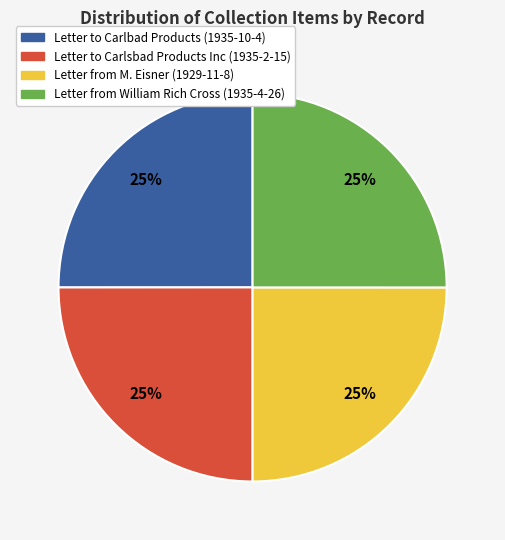

Is Letter to Carlsbad Products Inc (1935-2-15) the majority of the pie?

No